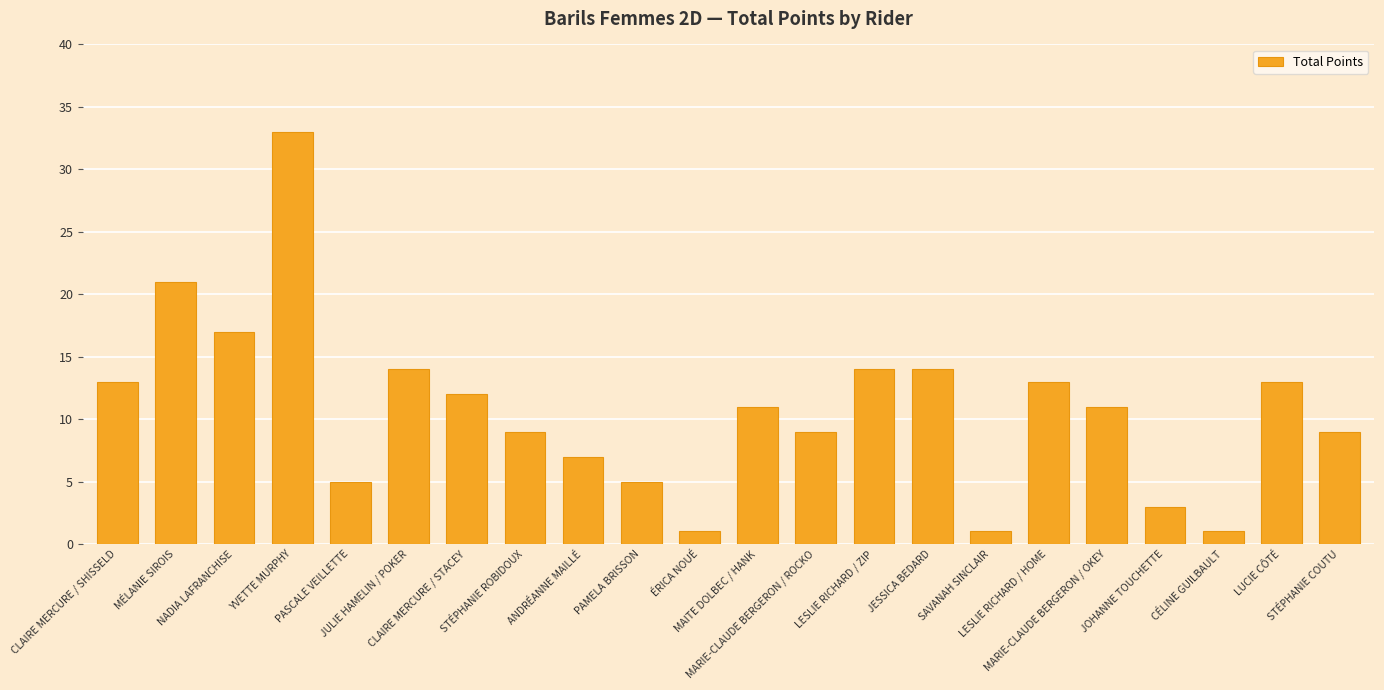

Which category has the highest value across all series?

YVETTE MURPHY